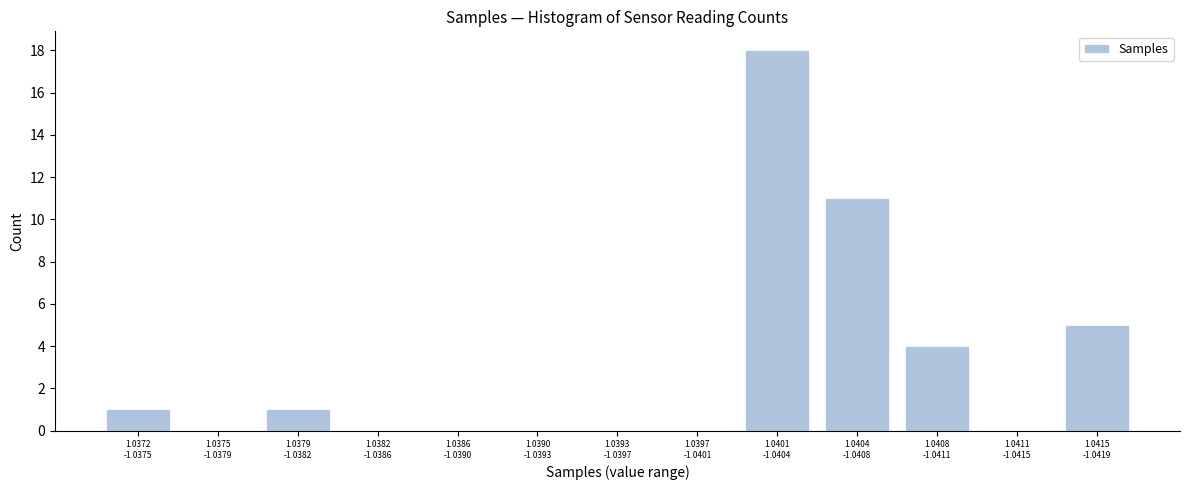

What is the maximum value shown in the chart?

18